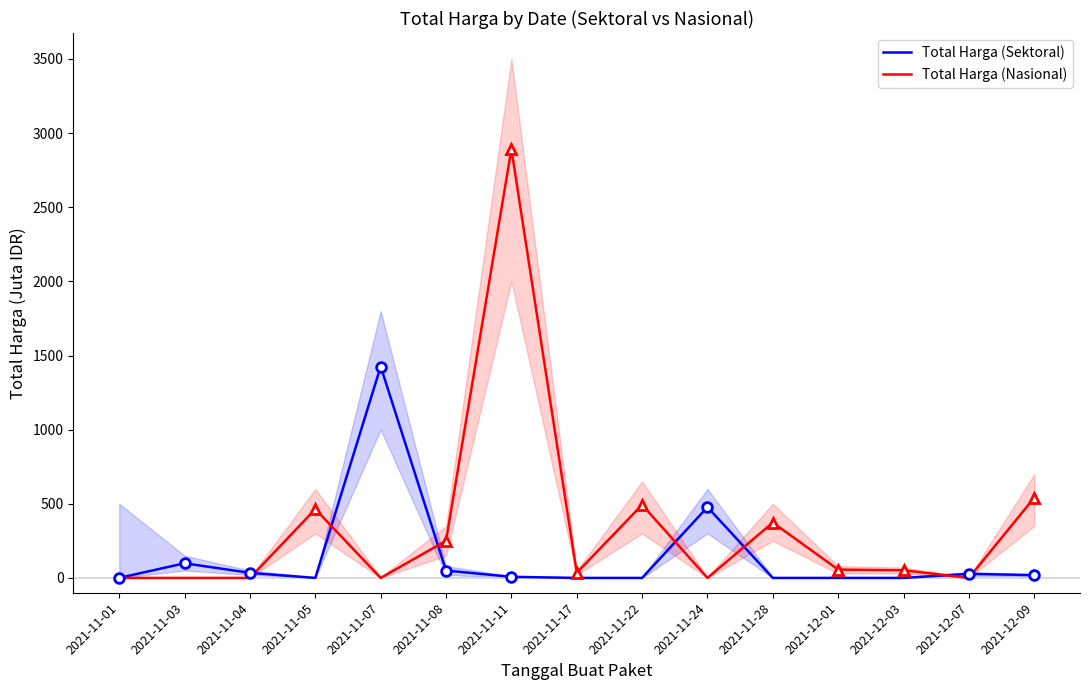

True or false: Total Harga (Nasional) has a value of 1933.8 at 2021-11-03.

False